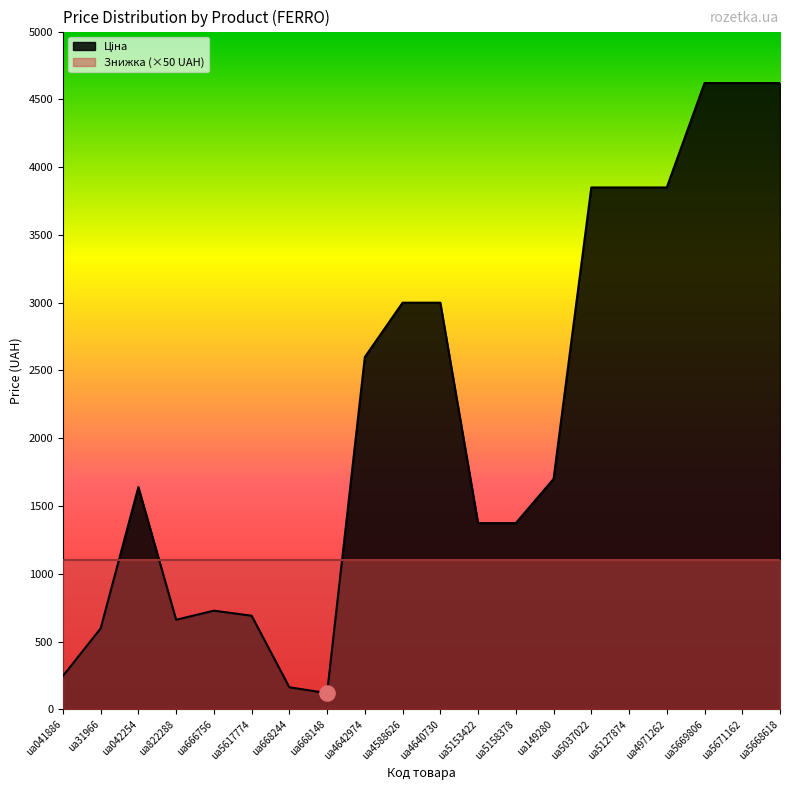

Which has a higher value, ua5668618 or ua666756?

ua5668618